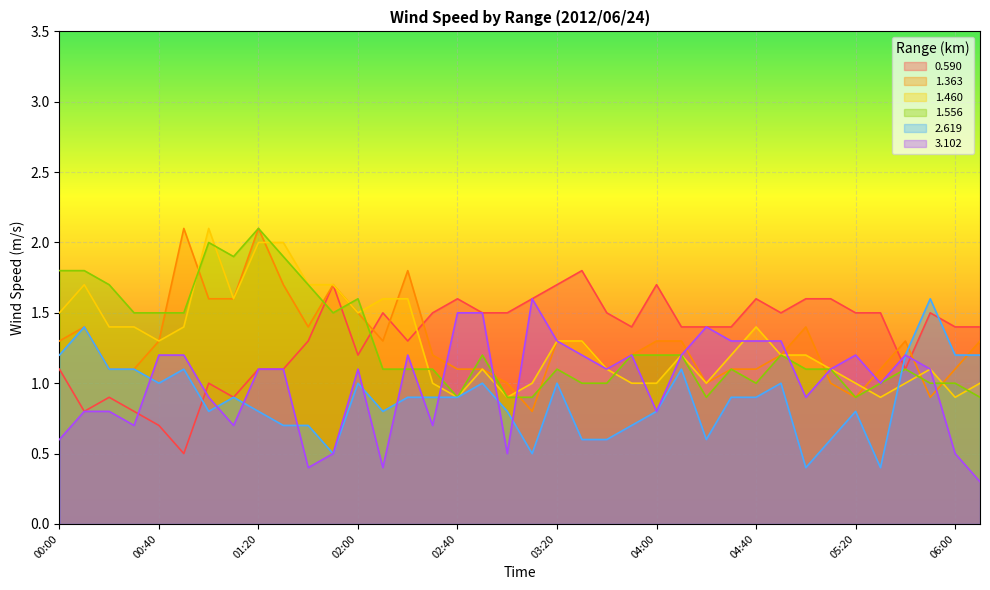

True or false: 1.460 has more than 2 interior local peaks.

True